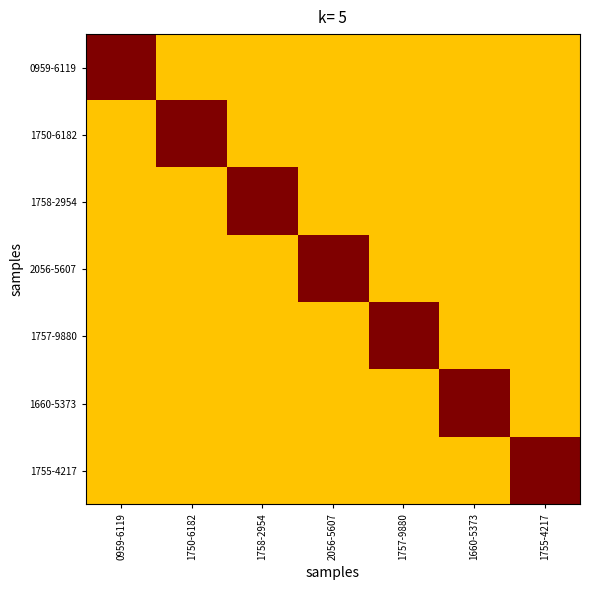

What is the difference between the highest and lowest values at 0959-6119?

0.3